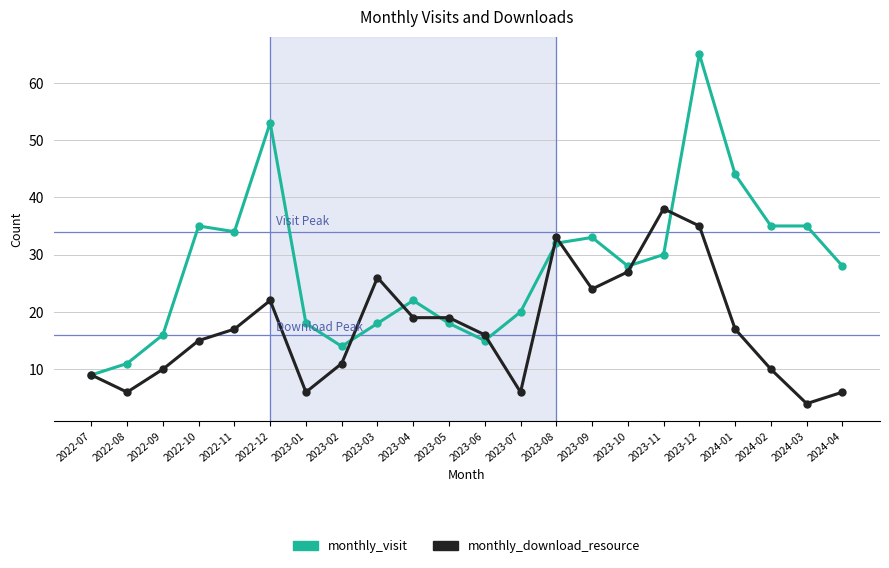

How many categories are shown in the chart?

22